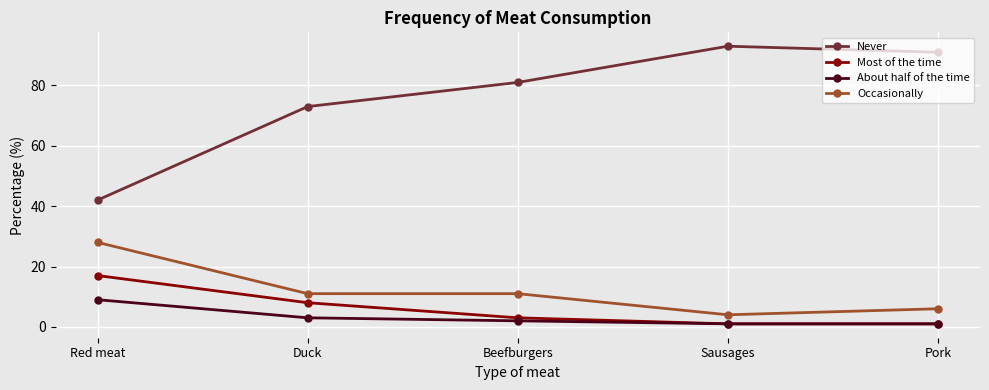

Is it true that Never equals 65 at Red meat?

False